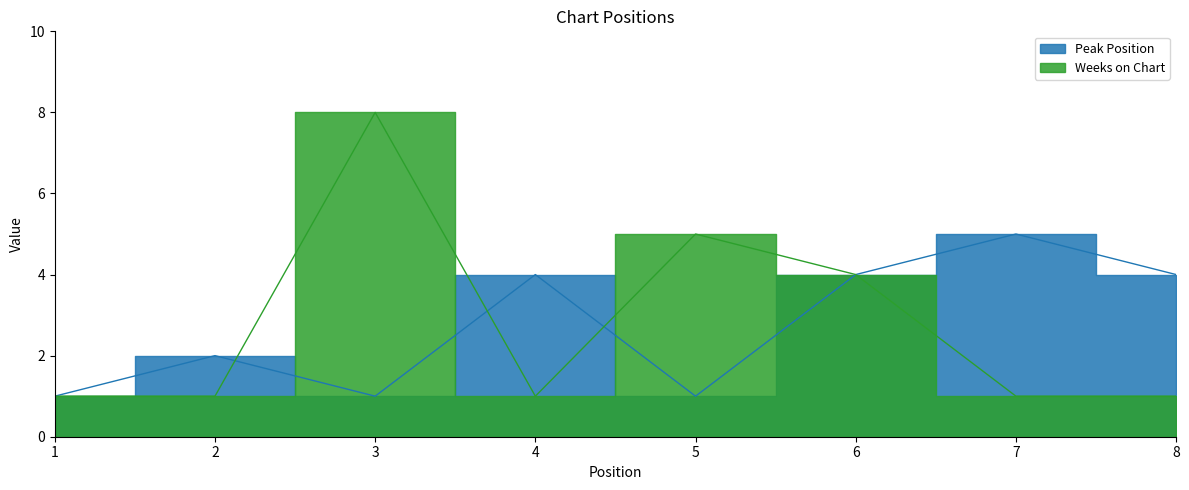

Reading left to right, transcribe all the data shown in this chart.

Peak Position: 1	2	1	4	1	4	5	4
Weeks on Chart: 1	1	8	1	5	4	1	1